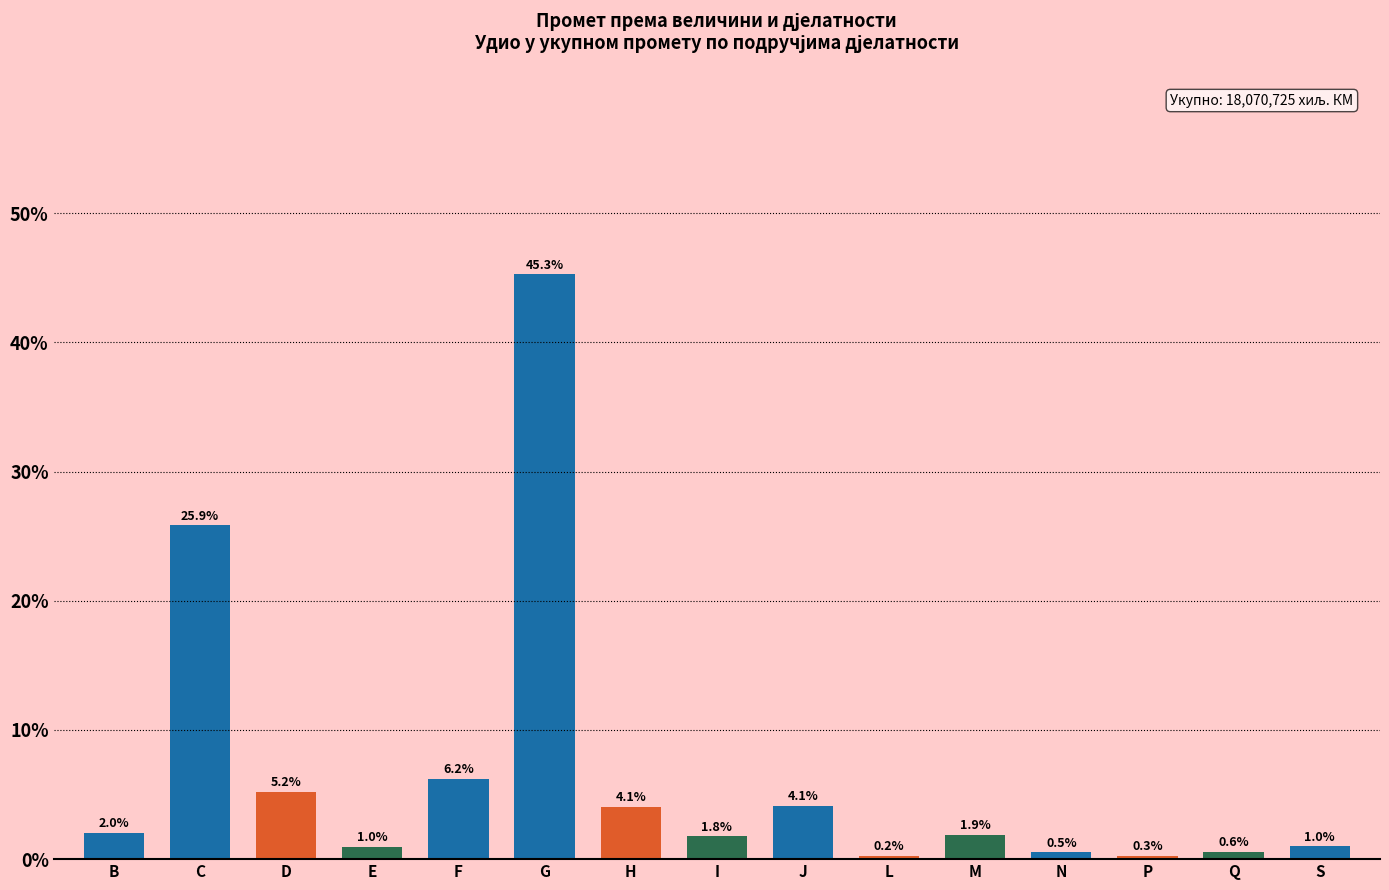

Reading right to left, list all the values displayed in this chart.

S=1.0	Q=0.6	P=0.3	N=0.5	M=1.9	L=0.2	J=4.1	I=1.8	H=4.1	G=45.3	F=6.2	E=1.0	D=5.2	C=25.9	B=2.0